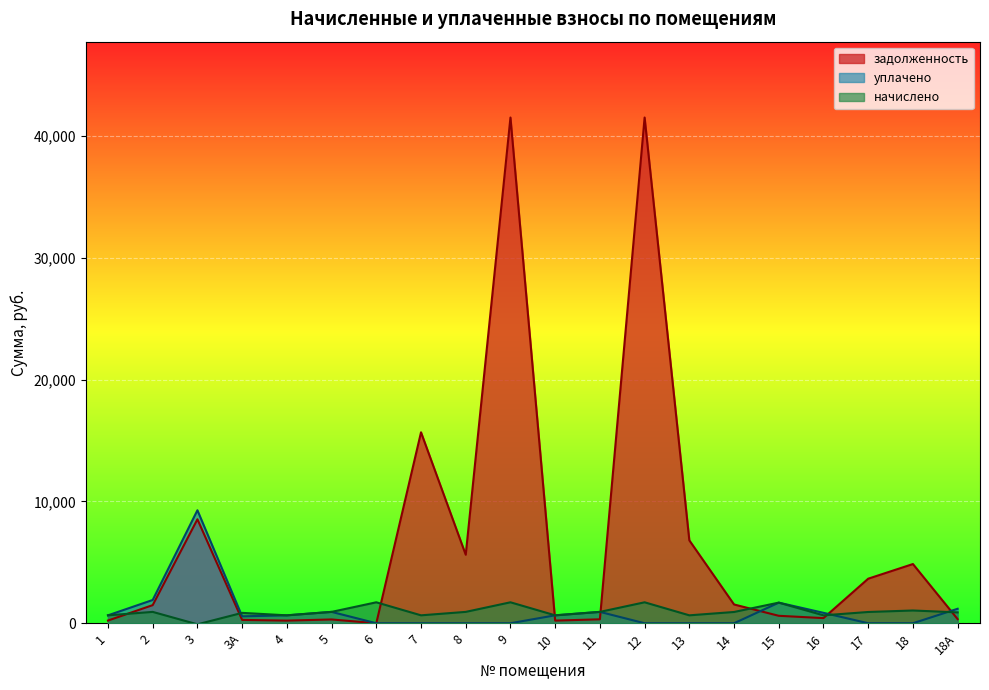

Which label corresponds to the largest value in the chart?

9